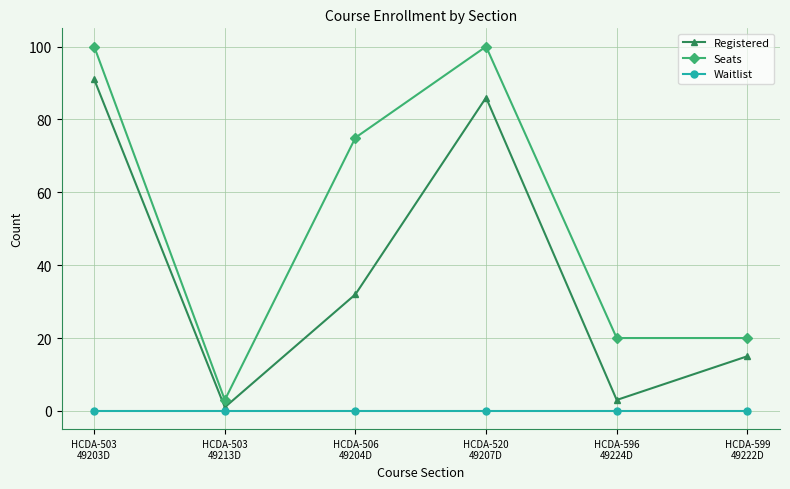

In Seats, how many points are higher than both neighbors (excluding endpoints)?

1